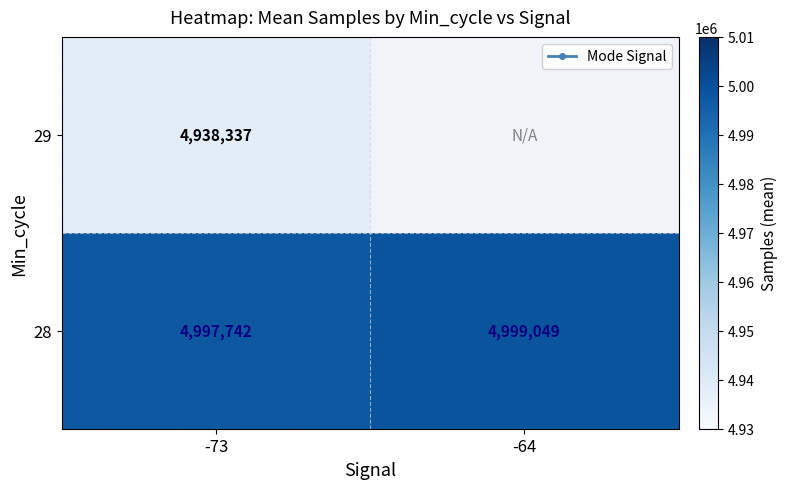

Count the 28 values in the range 4997742 to 4999049.

2